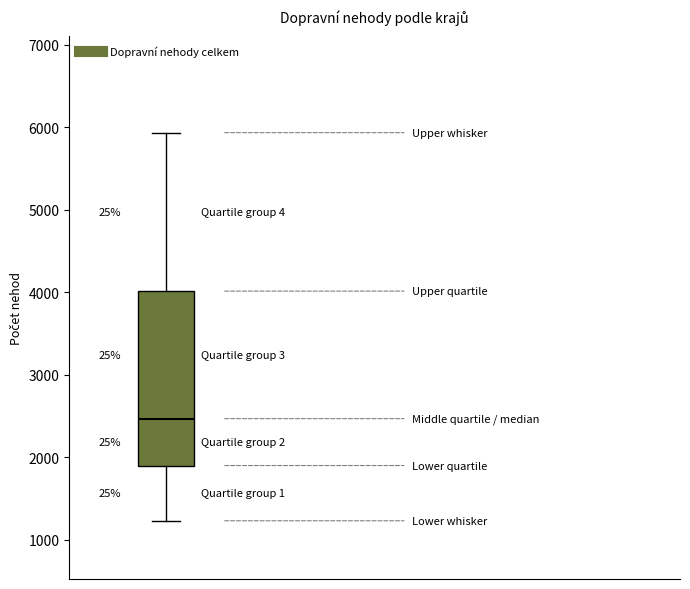

Transcribe this box plot: give where the median line is, the range the box spans, and where the two whiskers end, as read against the y-axis. The values are not printed on the chart, so give them approximately, as read against the axis.

median 2500, box 1900 to 4000, whiskers 1200 to 5900